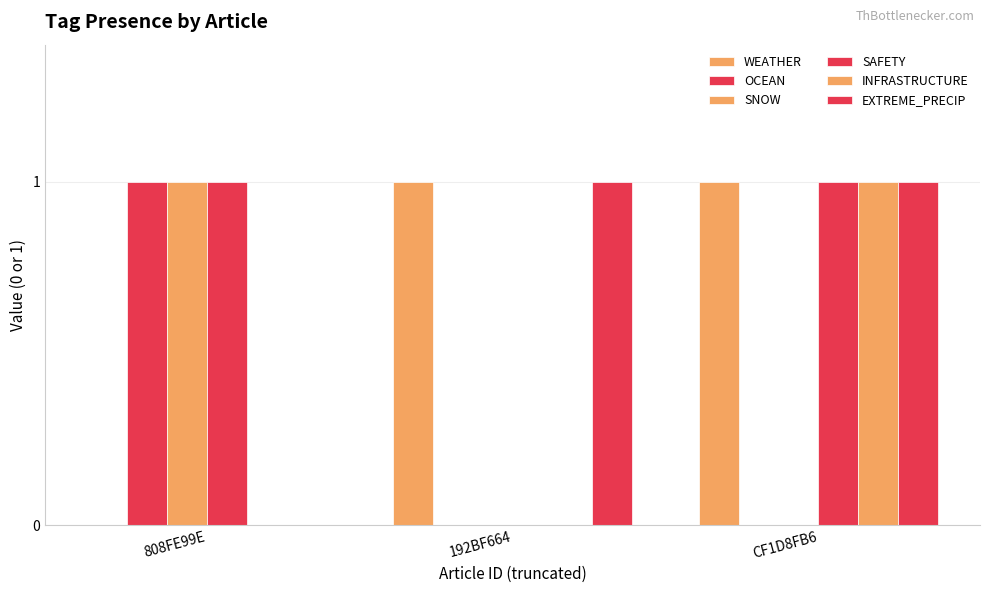

At which category does the chart reach its minimum across all series?

808FE99E